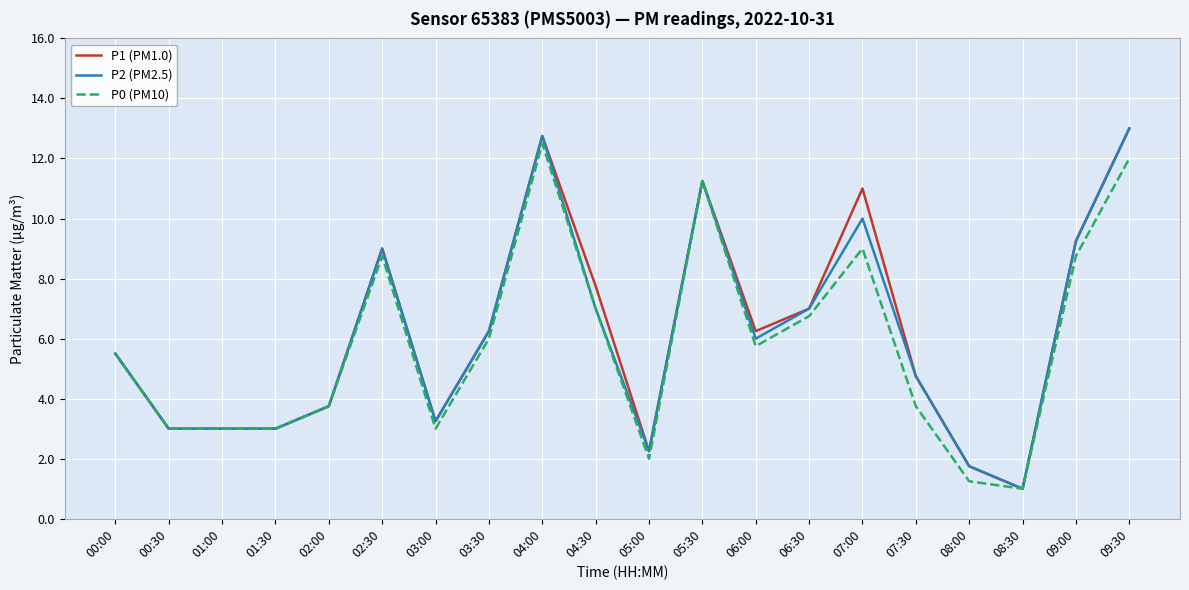

What is the total value across all series at 07:00?

30.0